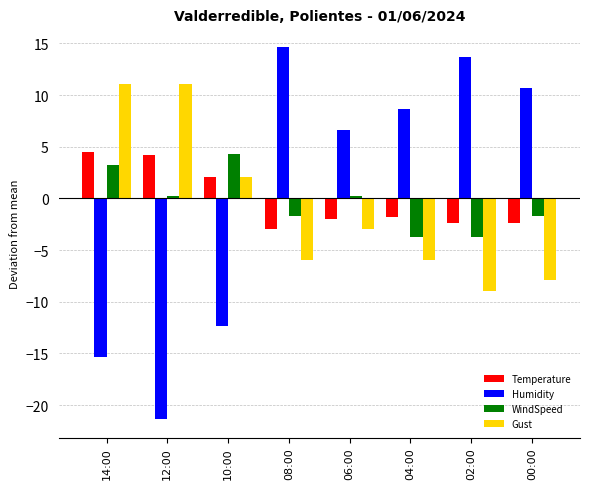

What is the lowest value of the Gust series?

-8.9